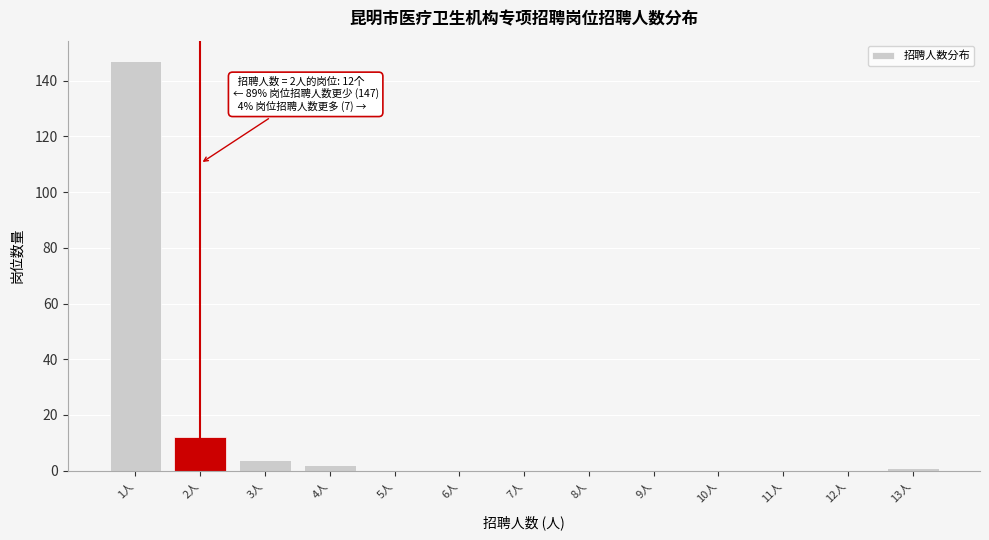

Over which range of the x-axis is the bar tallest?

0.5 to 1.5